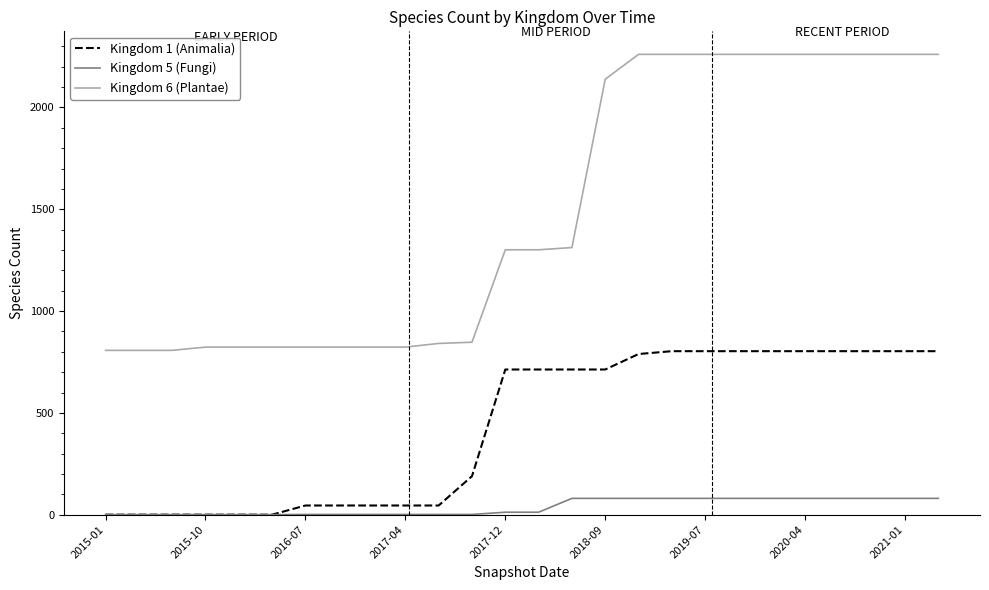

What is the difference between the maximum and minimum values in the Kingdom 5 (Fungi) series?

80